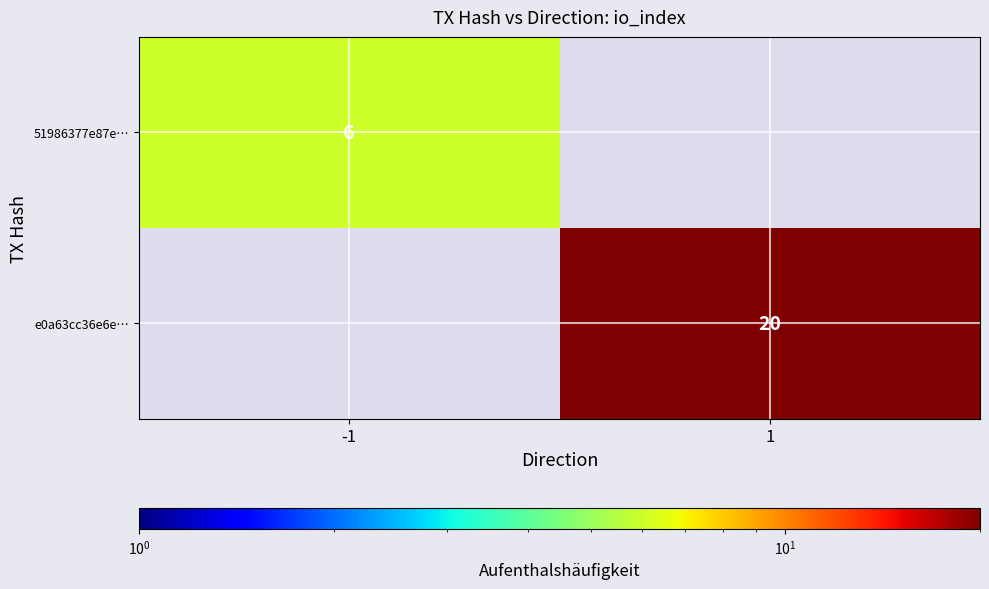

The e0a63cc36e6e… series shows 5 at 1. True or false?

False